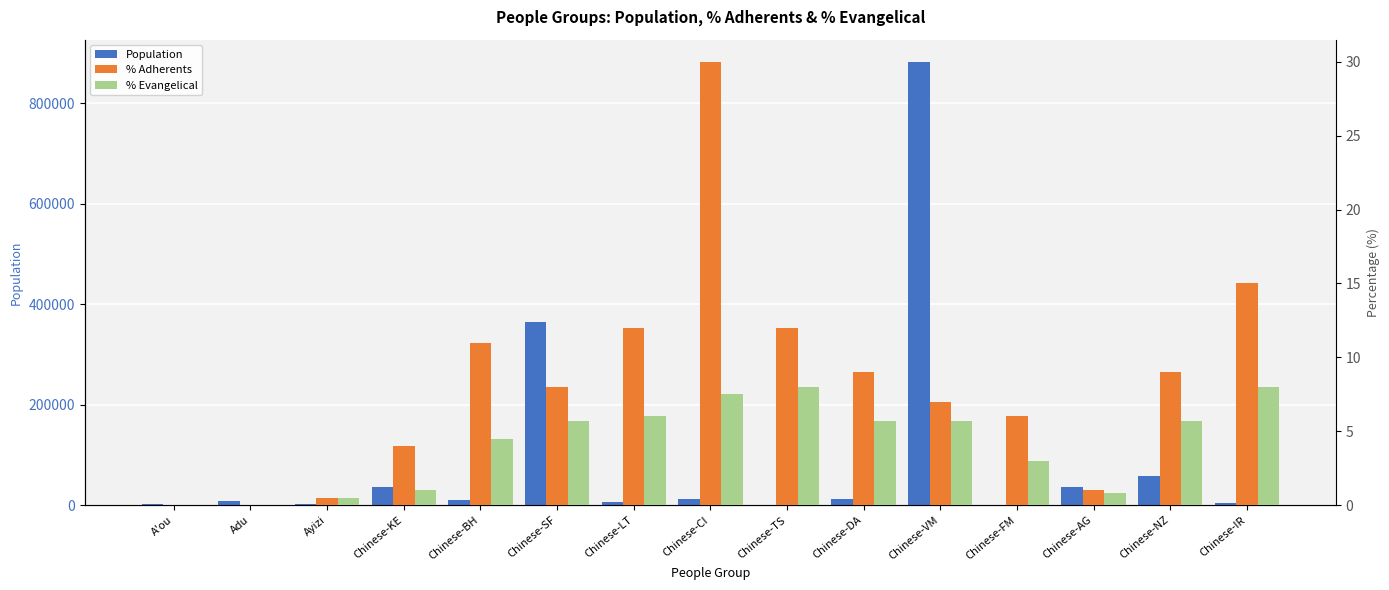

The % Adherents series shows 0.0 at Adu. True or false?

True